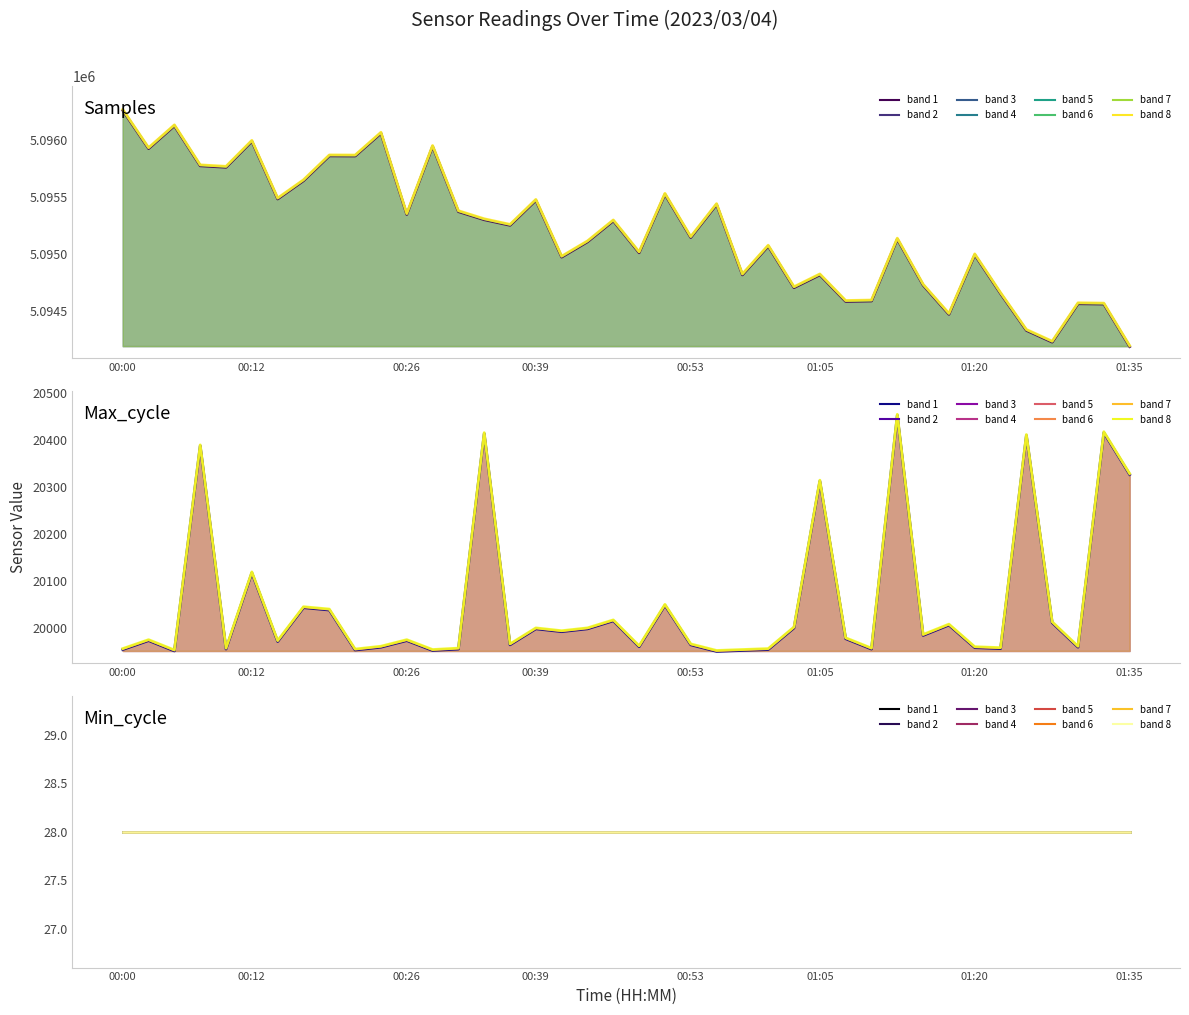

What is the minimum value shown in the chart?

28.0